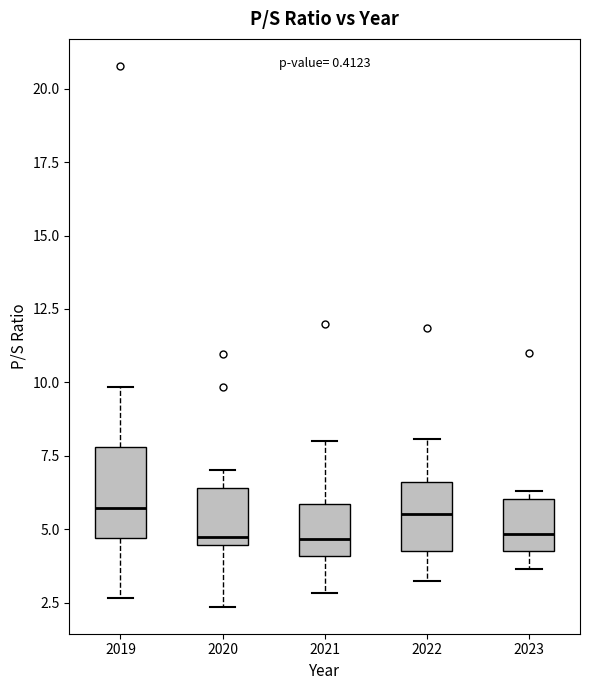

Reading left to right, transcribe this box plot: for each box, give where its median line is, the range the box spans, and where its two whiskers end, as read against the y-axis. The values are not printed on the chart, so give them approximately, as read against the axis.

2019: median 5.5, box 4.5 to 8.0, whiskers 2.5 to 10.0
2020: median 4.5 (just above the box's lower edge), box 4.5 to 6.5, whiskers 2.5 to 7.0
2021: median 4.5, box 4.0 to 6.0, whiskers 3.0 to 8.0
2022: median 5.5, box 4.5 to 6.5, whiskers 3.0 to 8.0
2023: median 5.0, box 4.5 to 6.0, whiskers 3.5 to 6.5